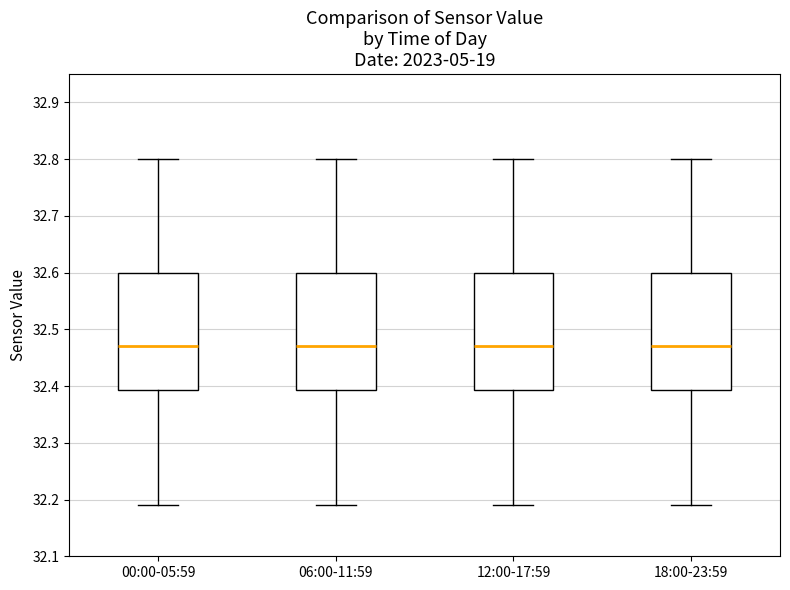

Reading left to right, transcribe this box plot: for each box, give where its median line is, the range the box spans, and where its two whiskers end, as read against the y-axis. The values are not printed on the chart, so give them approximately, as read against the axis.

00:00-05:59: median 32.47, box 32.39 to 32.60, whiskers 32.19 to 32.80
06:00-11:59: median 32.47, box 32.39 to 32.60, whiskers 32.19 to 32.80
12:00-17:59: median 32.47, box 32.39 to 32.60, whiskers 32.19 to 32.80
18:00-23:59: median 32.47, box 32.39 to 32.60, whiskers 32.19 to 32.80